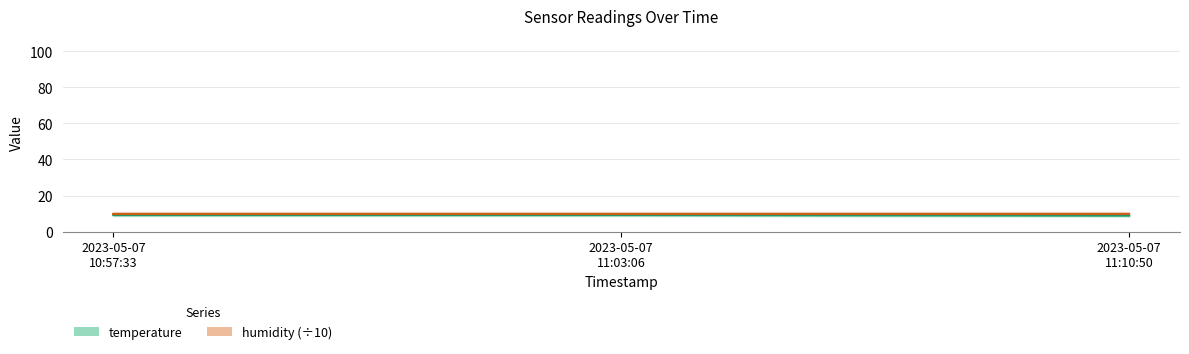

The chart shows a value of 8.9 at 2023-05-07 11:10:50. True or false?

True